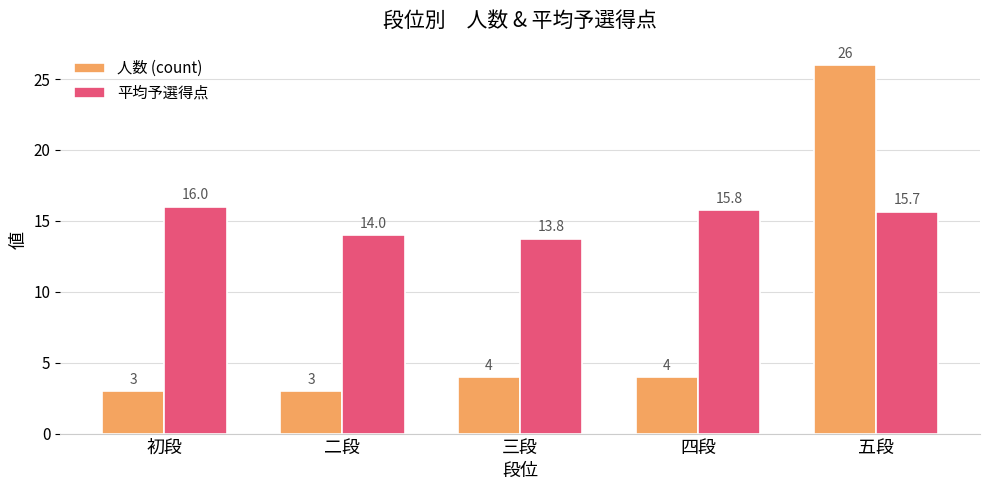

What is the sum of the 人数 (count) values at 四段 and 二段?

7.0